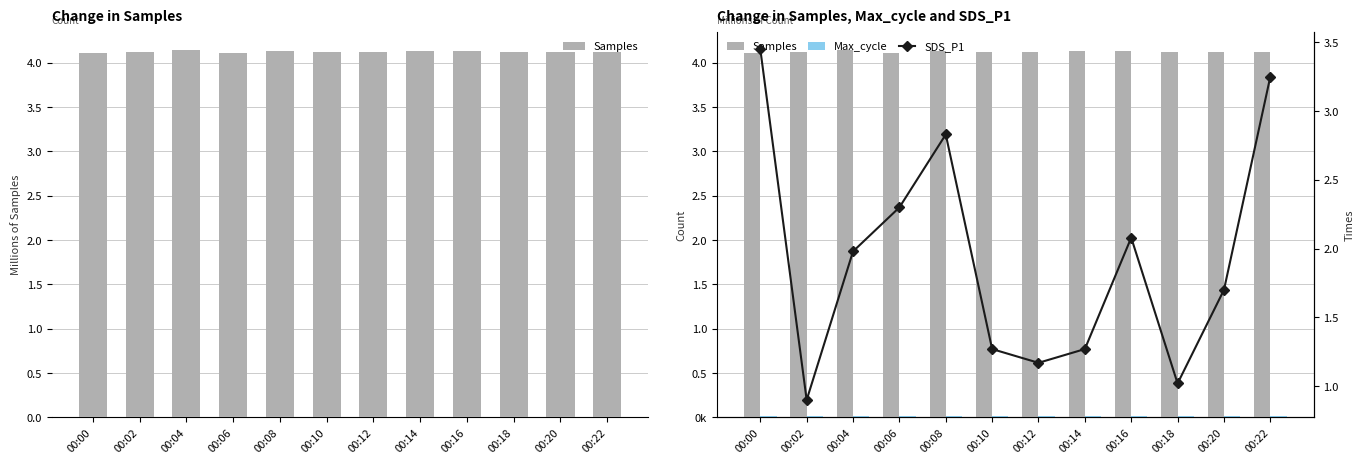

What is the sum of the SDS_P1 values at 00:22 and 00:12?

4.4